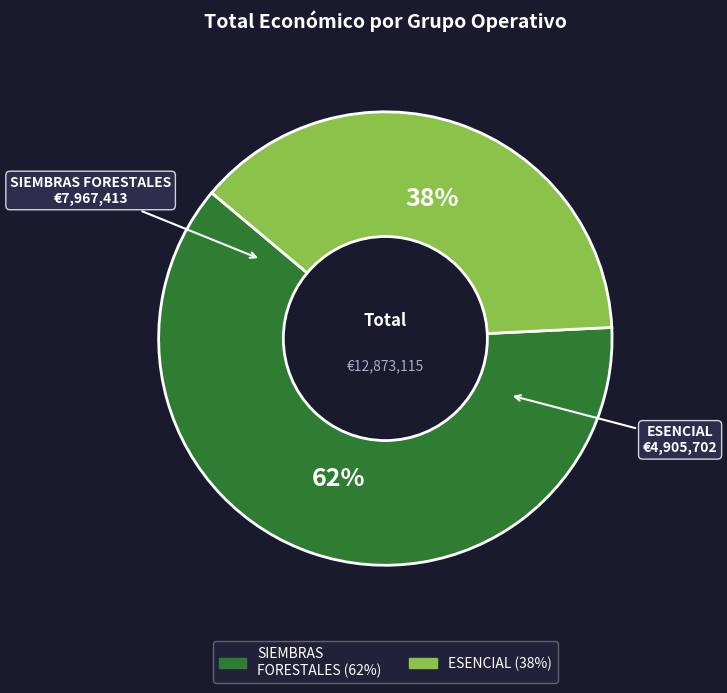

Is there any slice that represents more than half of the pie?

Yes